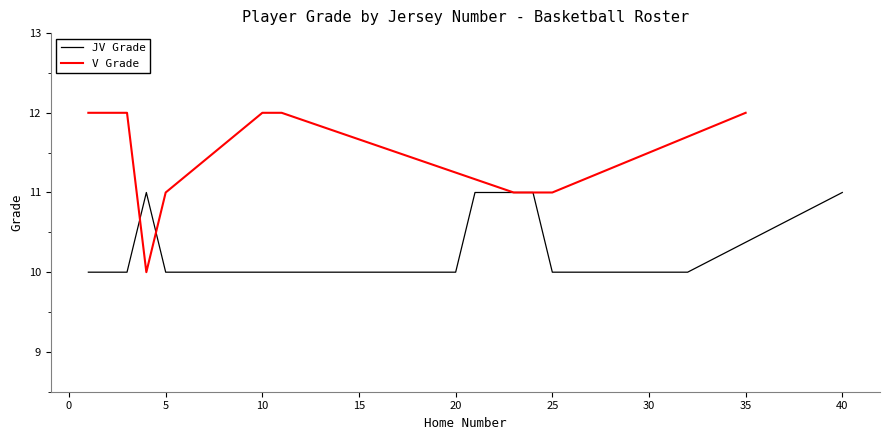

What is the lowest value of the V Grade series?

10